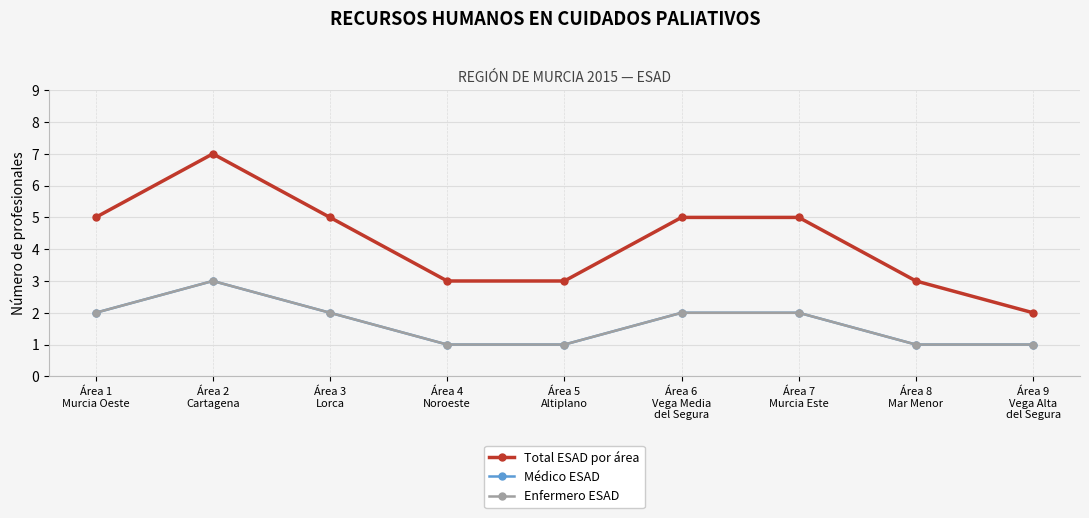

True or false: Enfermero ESAD and Médico ESAD cross at least once.

False